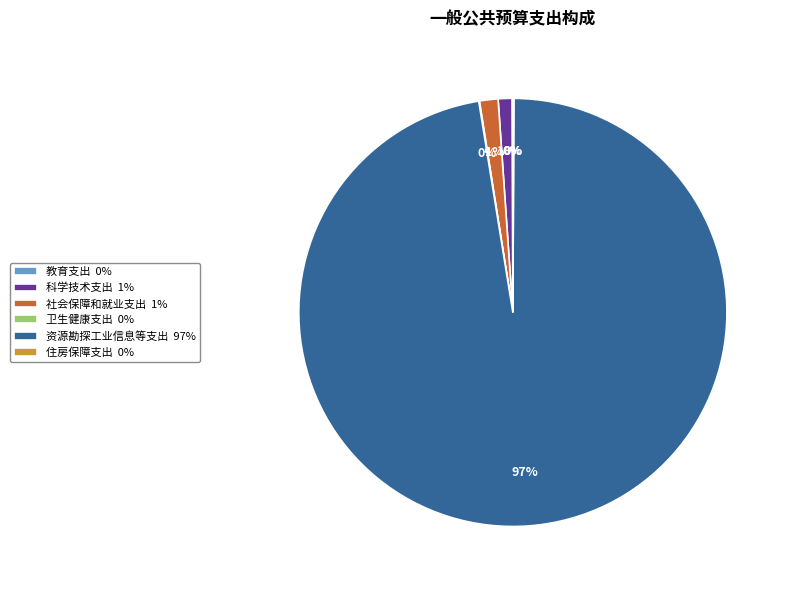

Is it true that 社会保障和就业支出 1% is 1% of the pie?

True